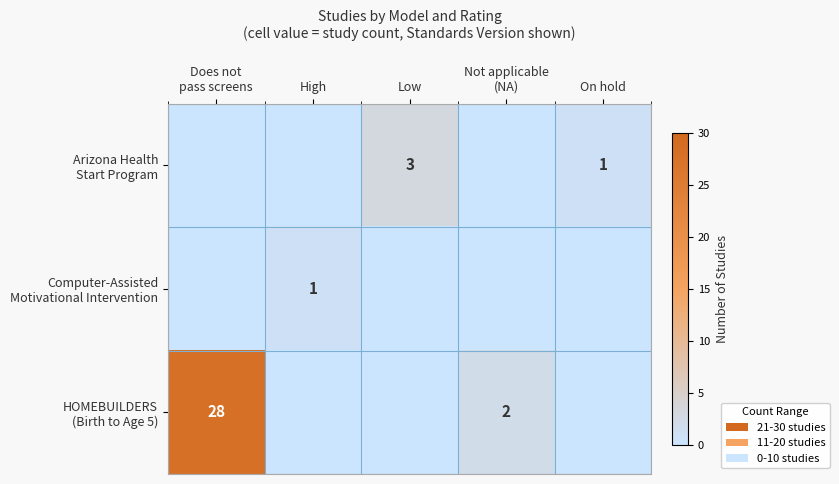

Is the value of Arizona Health Start Program at Low greater than the value of Computer-Assisted Motivational Intervention at On hold?

Yes